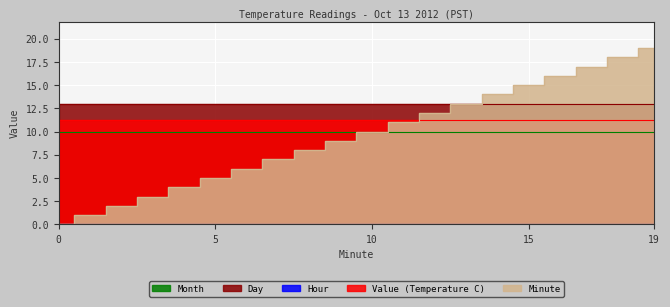

Reading left to right, transcribe all the data shown in this chart.

Value (Temperature C): 11.2	11.2	11.2	11.2	11.2	11.2	11.2	11.2	11.2	11.2	11.2	11.2	11.2	11.2	11.2	11.2	11.2	11.2	11.2	11.3
Hour: 0.0	0.0	0.0	0.0	0.0	0.0	0.0	0.0	0.0	0.0	0.0	0.0	0.0	0.0	0.0	0.0	0.0	0.0	0.0	0.0
Minute: 0.0	1.0	2.0	3.0	4.0	5.0	6.0	7.0	8.0	9.0	10.0	11.0	12.0	13.0	14.0	15.0	16.0	17.0	18.0	19.0
Day: 13.0	13.0	13.0	13.0	13.0	13.0	13.0	13.0	13.0	13.0	13.0	13.0	13.0	13.0	13.0	13.0	13.0	13.0	13.0	13.0
Month: 10.0	10.0	10.0	10.0	10.0	10.0	10.0	10.0	10.0	10.0	10.0	10.0	10.0	10.0	10.0	10.0	10.0	10.0	10.0	10.0